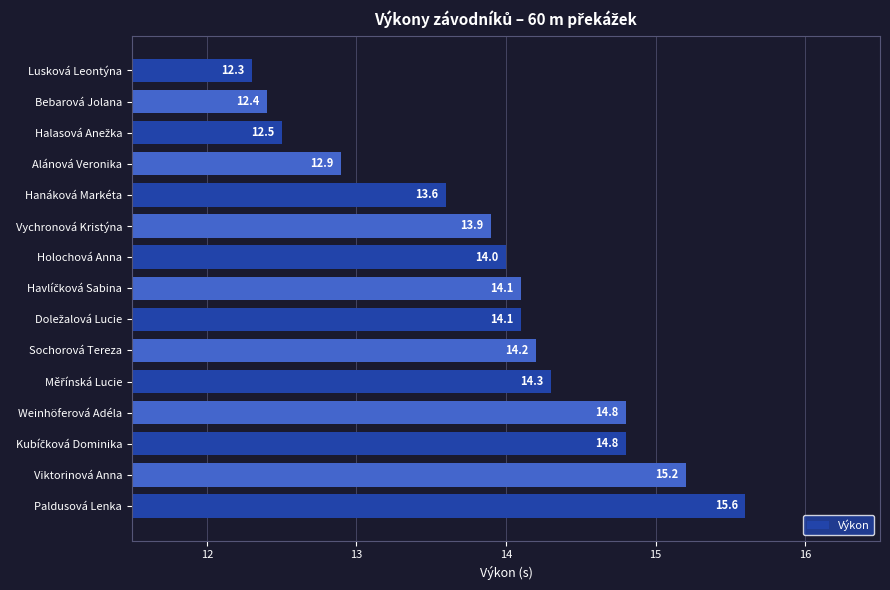

What is the change in value from Paldusová Lenka to Holochová Anna?

-1.6